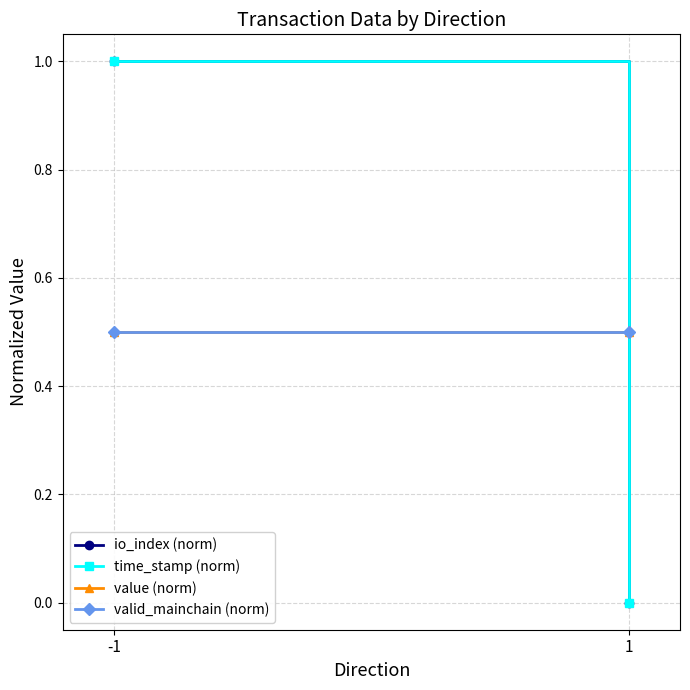

How many values in io_index (norm) are above zero?

1